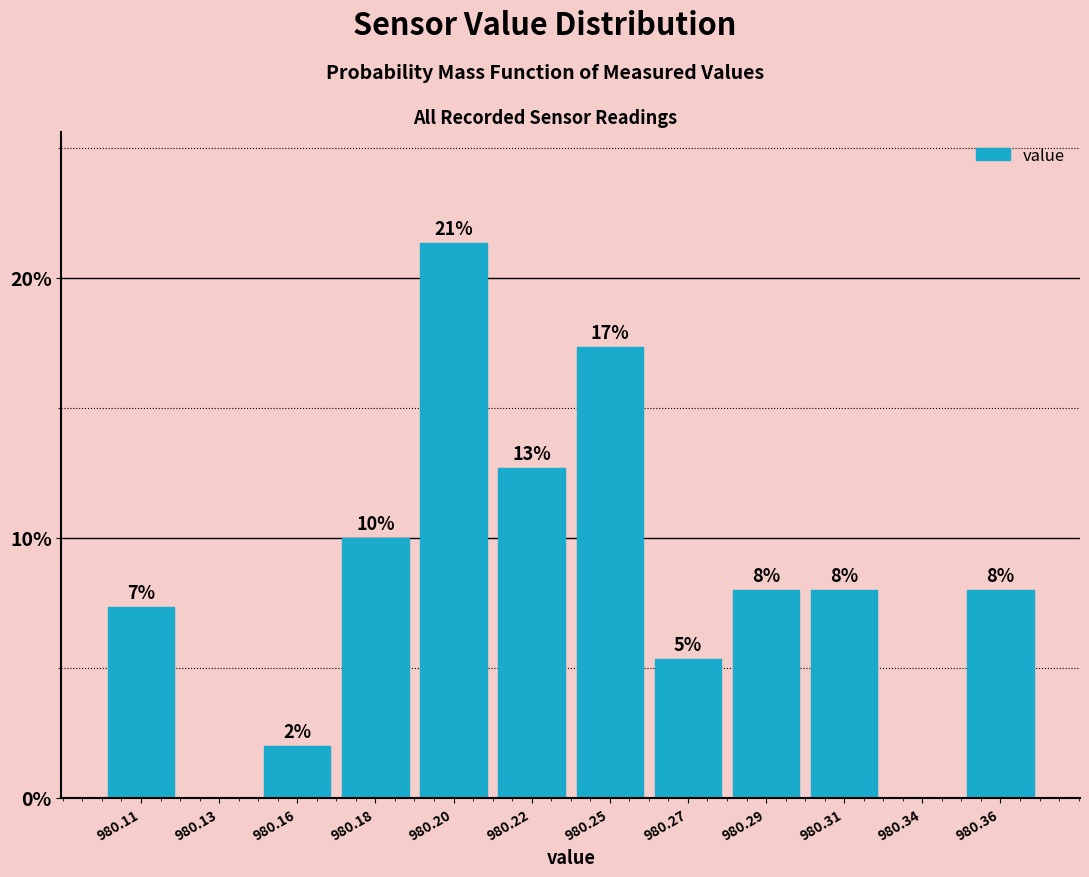

What is the sum of the values at 980.29 and 980.31?

16.0